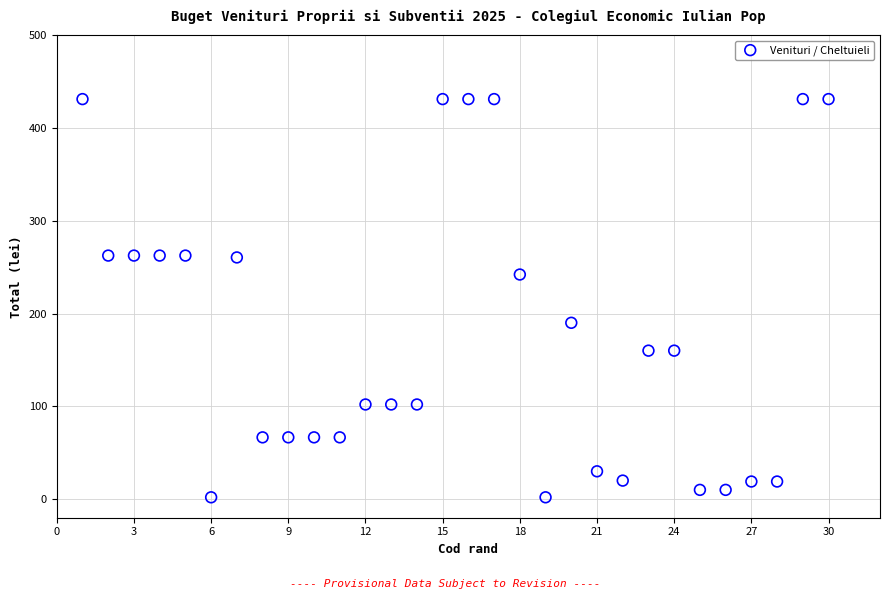

What is the range of Y values (max minus min)?

429.0